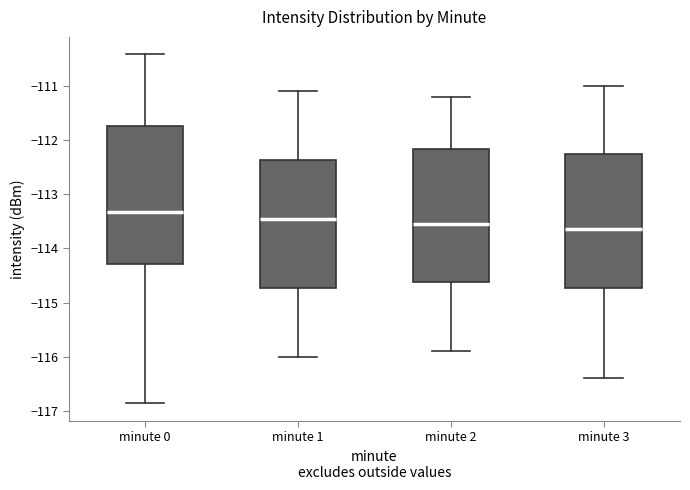

Which box's median line is the lowest?

minute 3